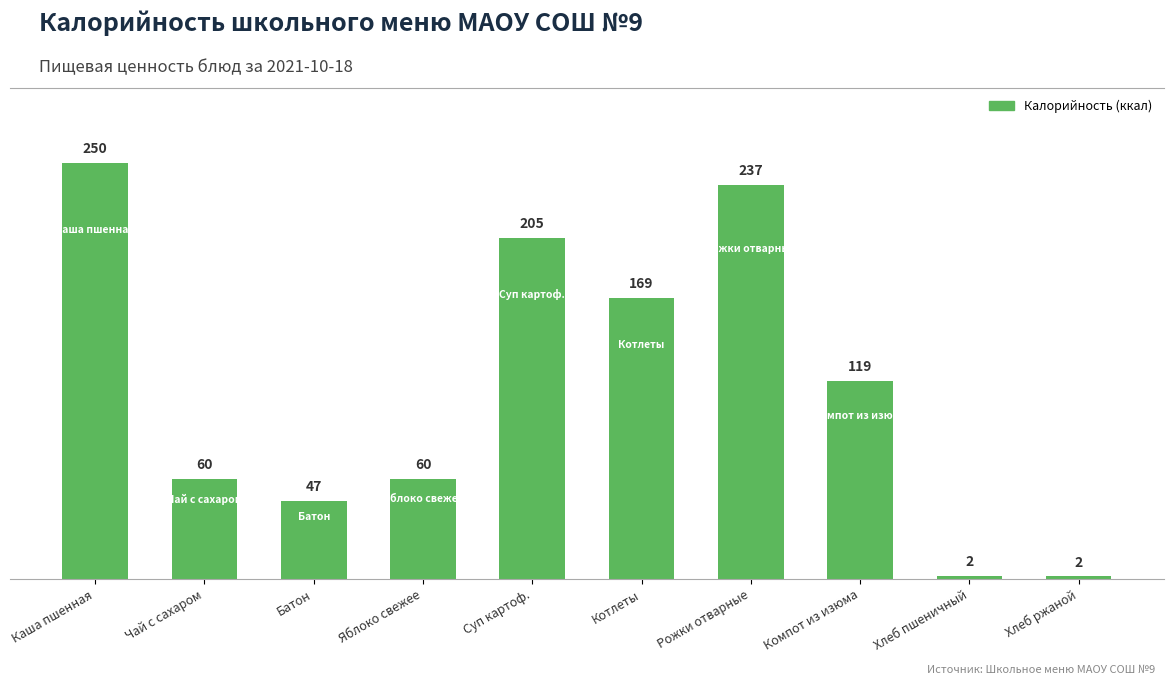

What is the maximum value shown in the chart?

250.0